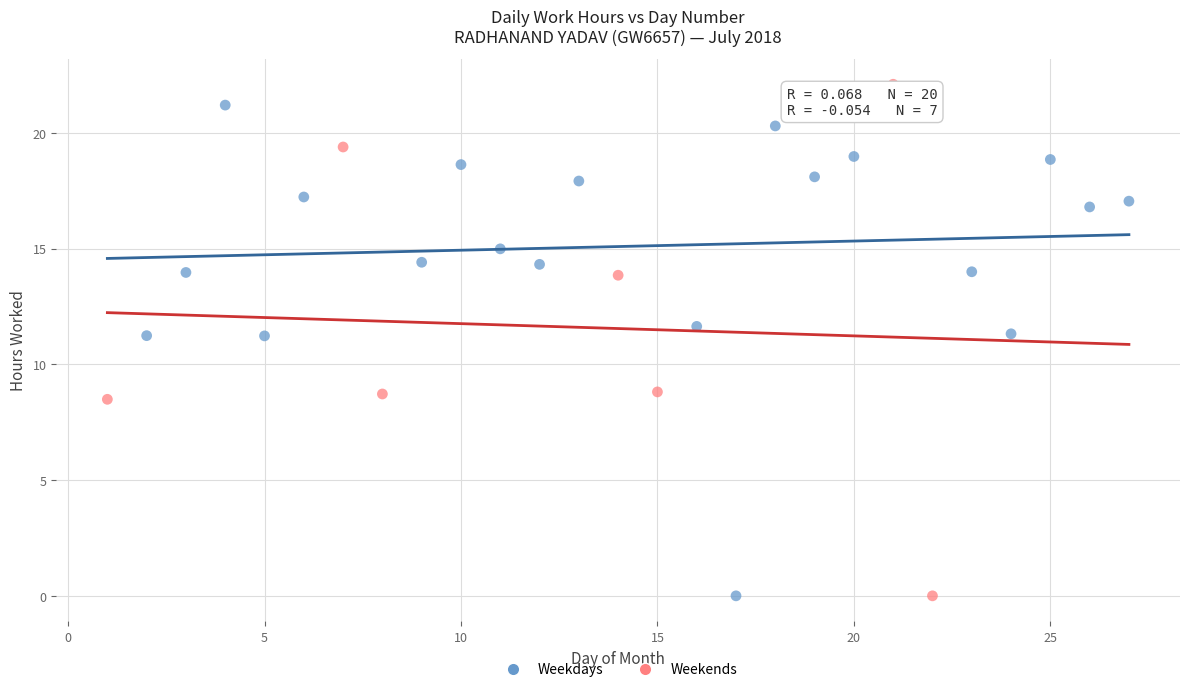

What are all the series names shown in the legend?

Weekdays, Weekends